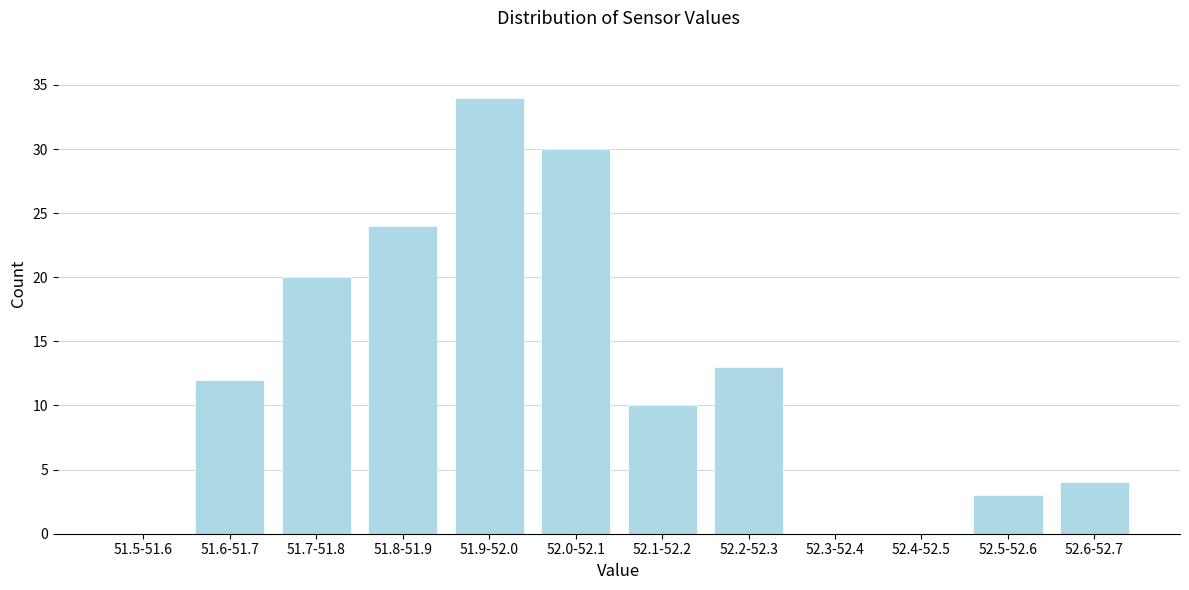

Reading left to right, transcribe all the data shown in this chart.

51.5-51.6=0	51.6-51.7=12	51.7-51.8=20	51.8-51.9=24	51.9-52.0=34	52.0-52.1=30	52.1-52.2=10	52.2-52.3=13	52.3-52.4=0	52.4-52.5=0	52.5-52.6=3	52.6-52.7=4